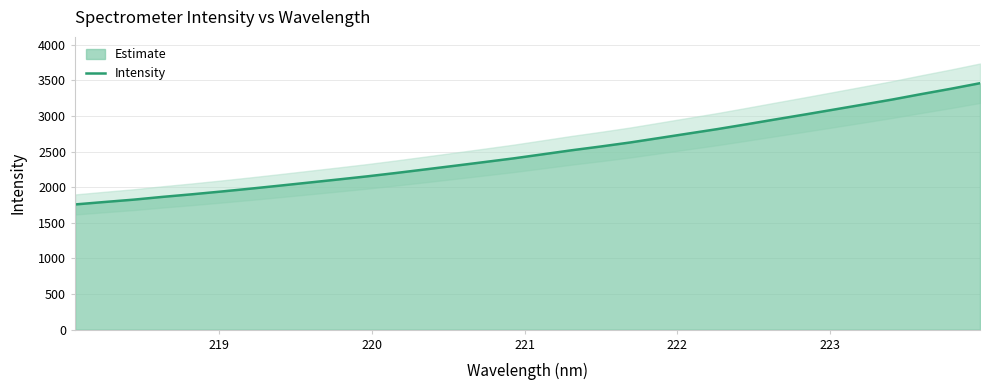

What is the lowest value of the Intensity series?

1758.8